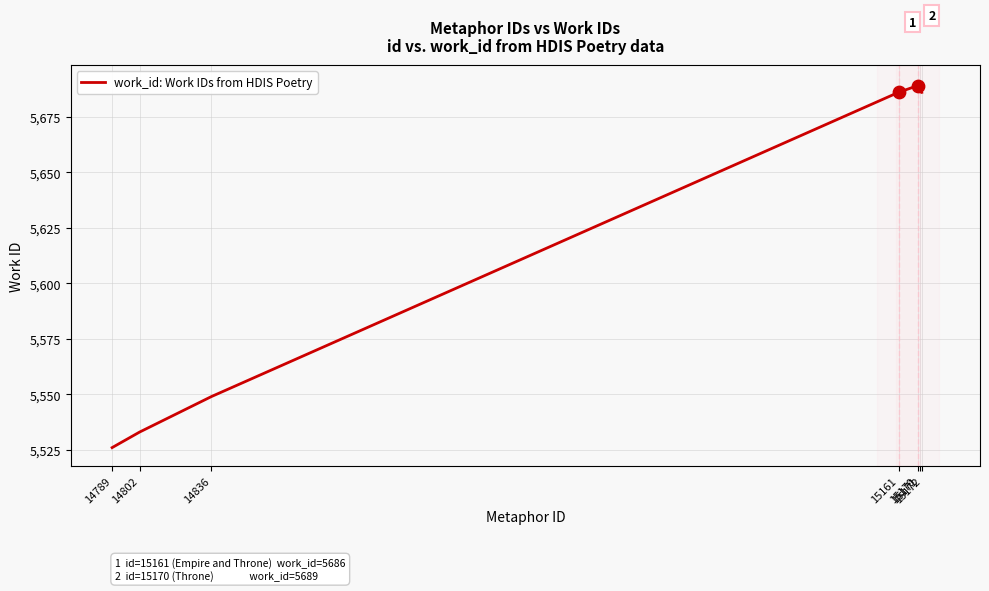

What is the ratio of the value at 15172 to the value at 15161?

1.0